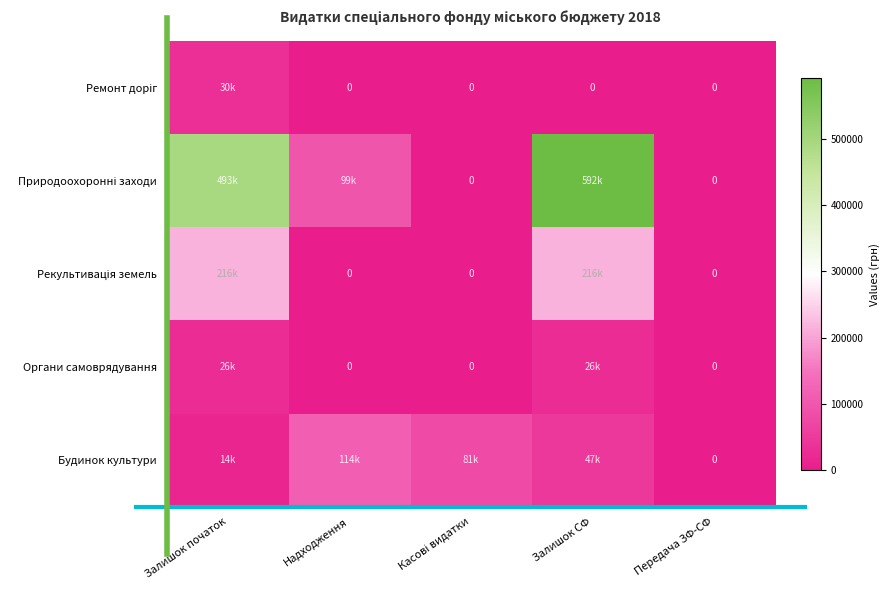

Which series has the largest total across all categories?

Природоохоронні заходи